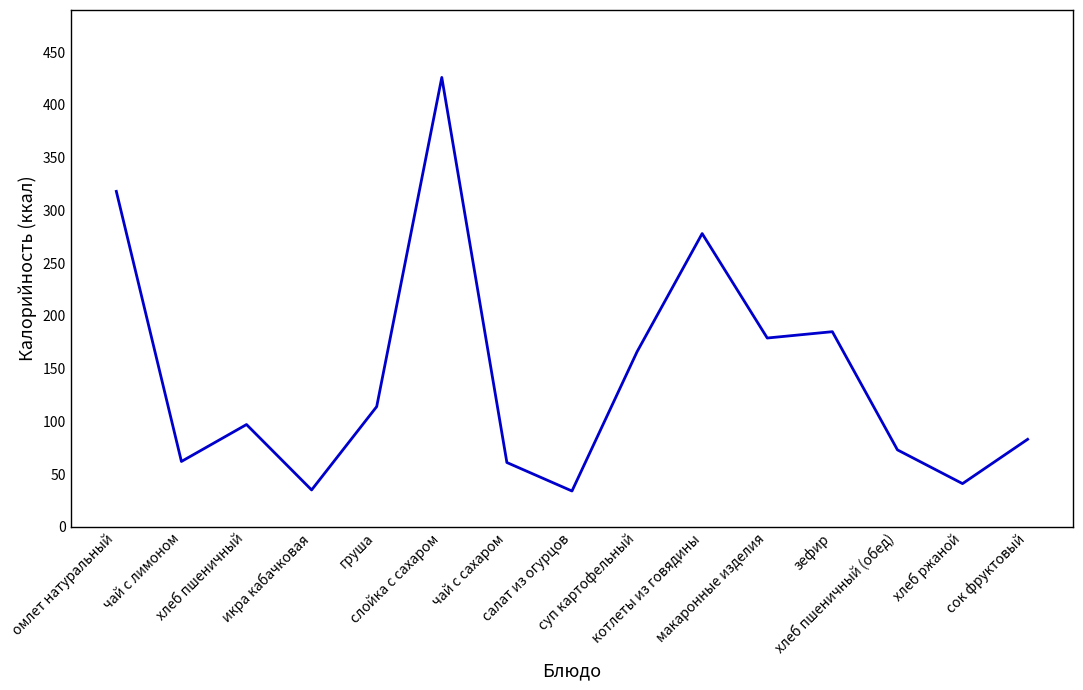

What is the maximum value shown in the chart?

426